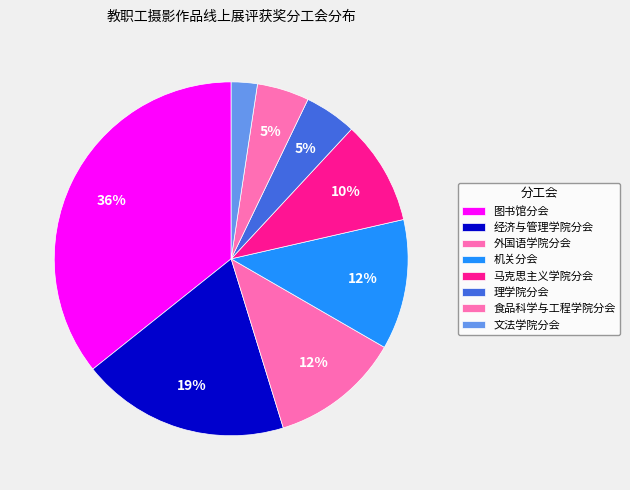

How many slices are in this pie chart?

8